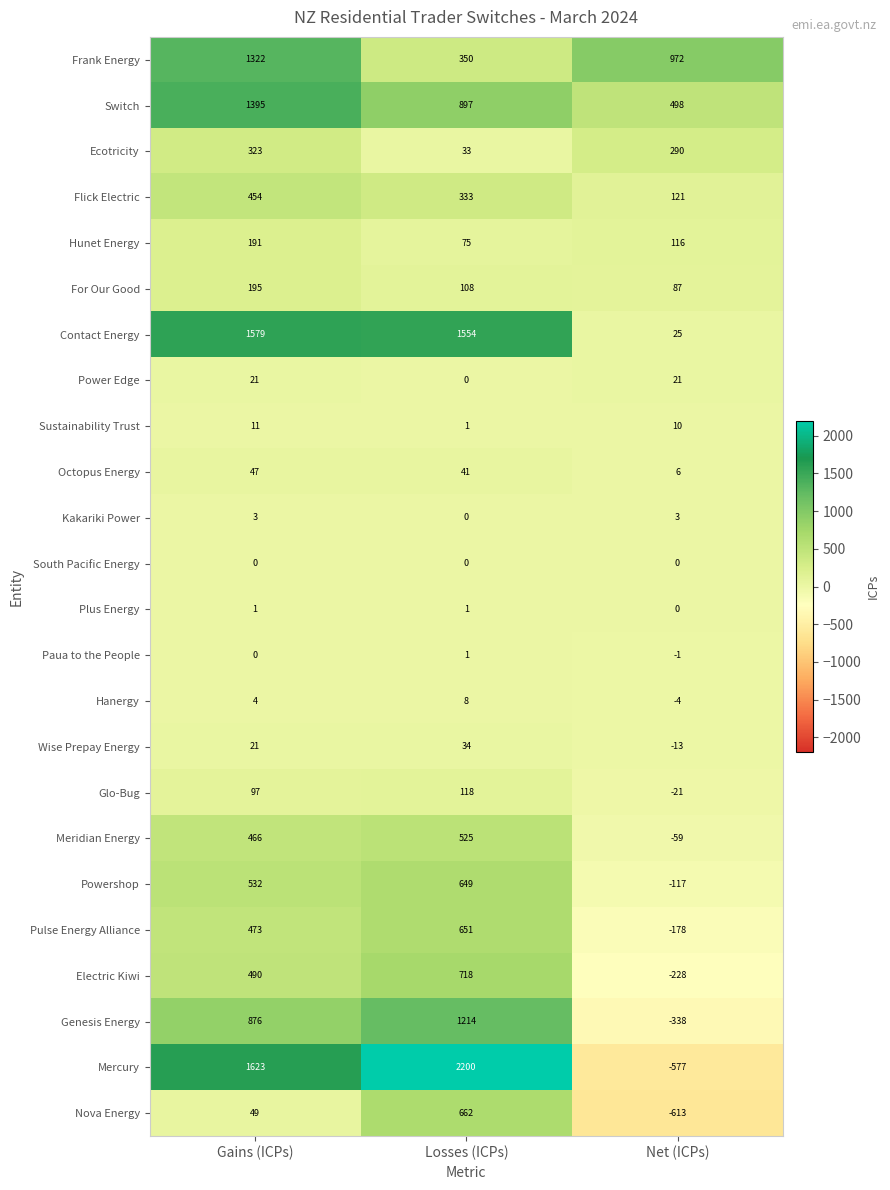

What is the difference between the maximum and minimum values in the Electric Kiwi series?

946